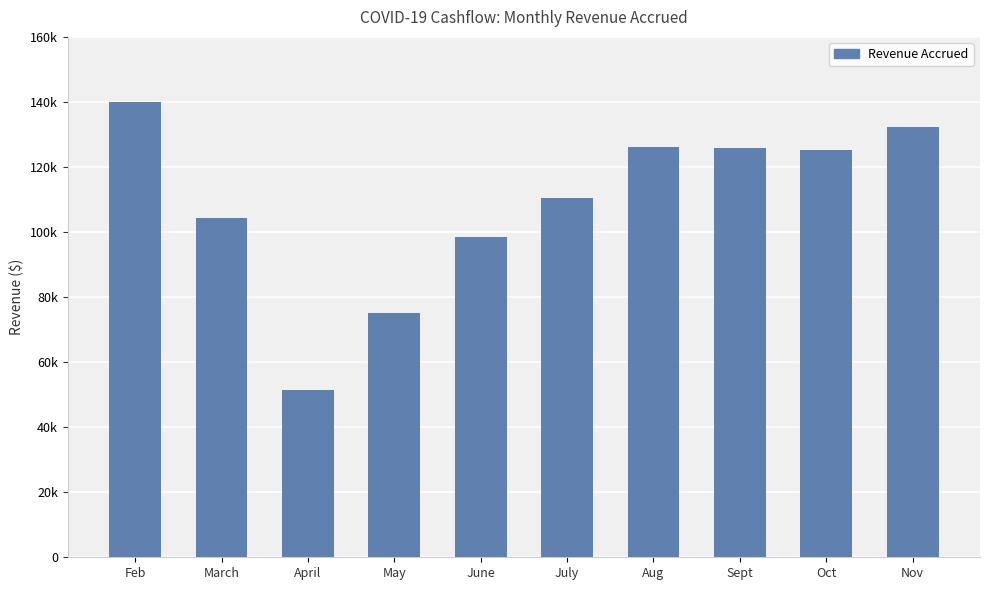

List the labels in order of value, largest first.

Feb, Nov, Aug, Sept, Oct, July, March, June, May, April